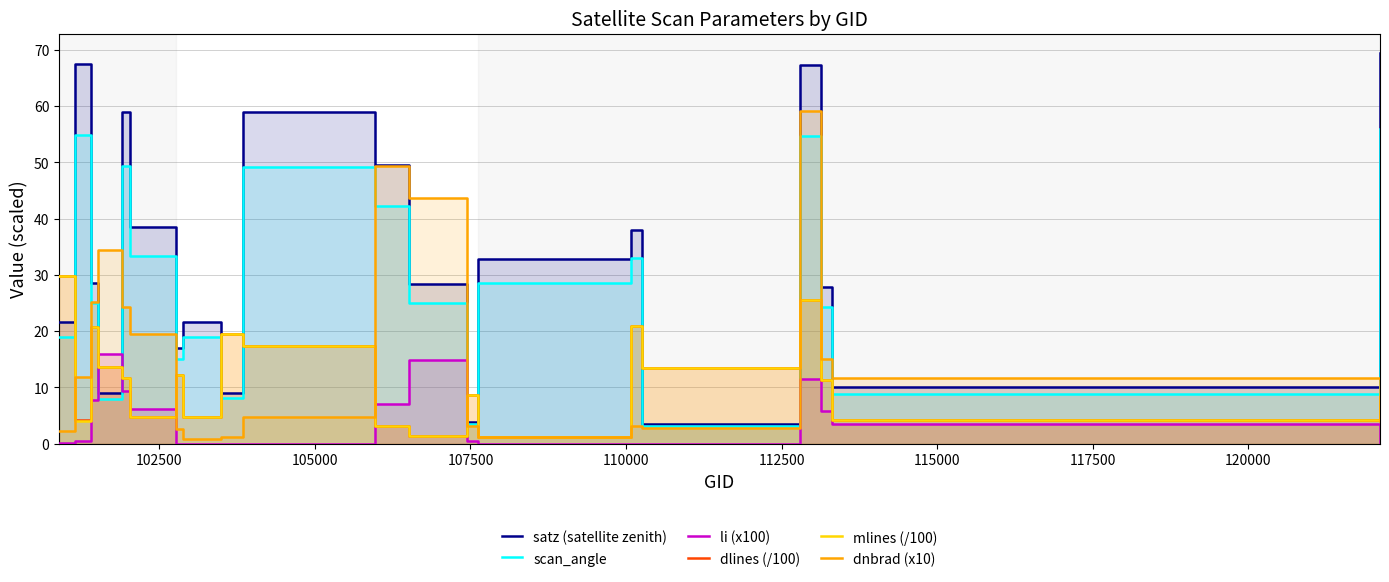

What is the difference between the dlines (/100) values at 102500 and 105000?

16.6